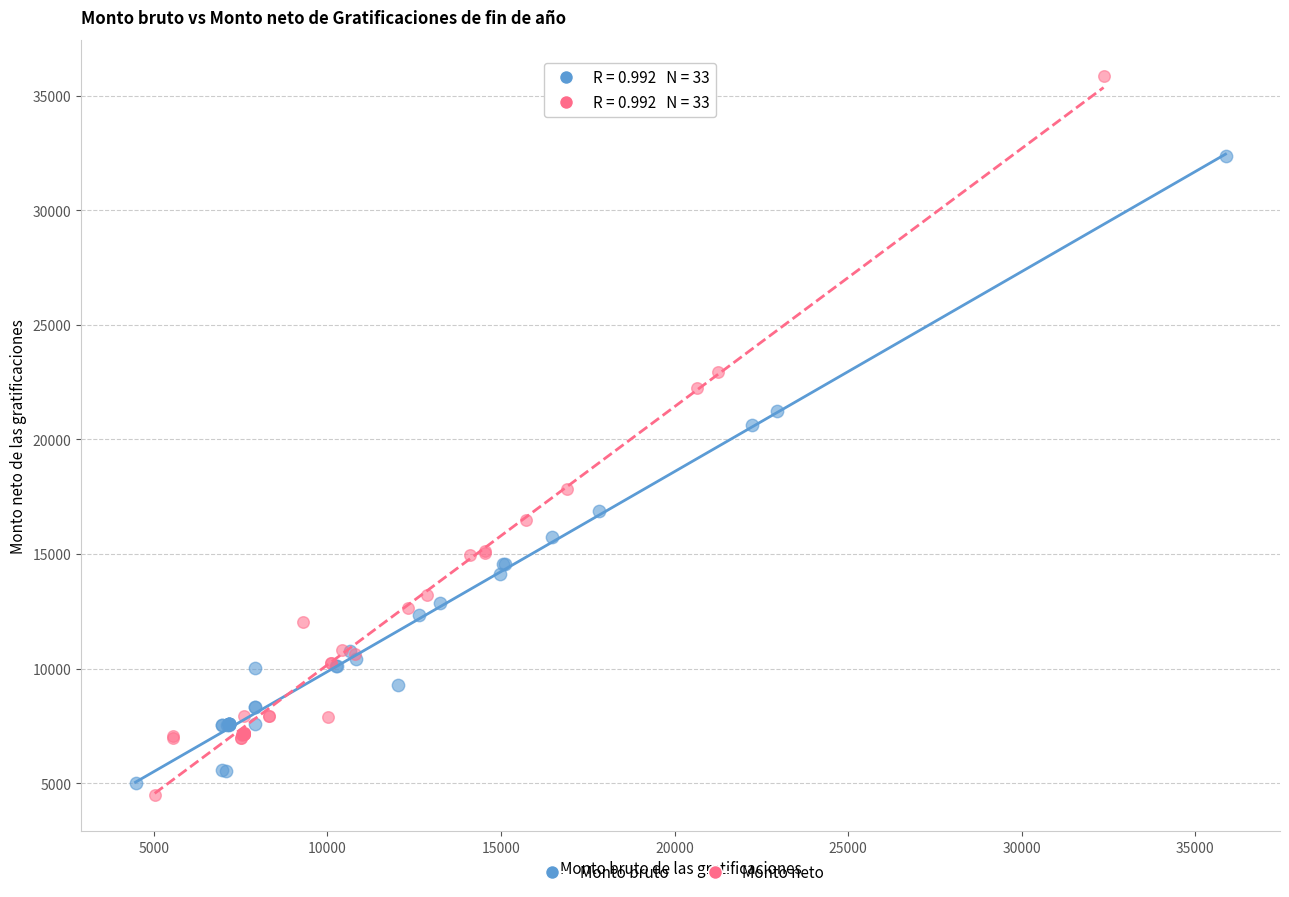

What are all the series names shown in the legend?

Monto bruto, Monto neto